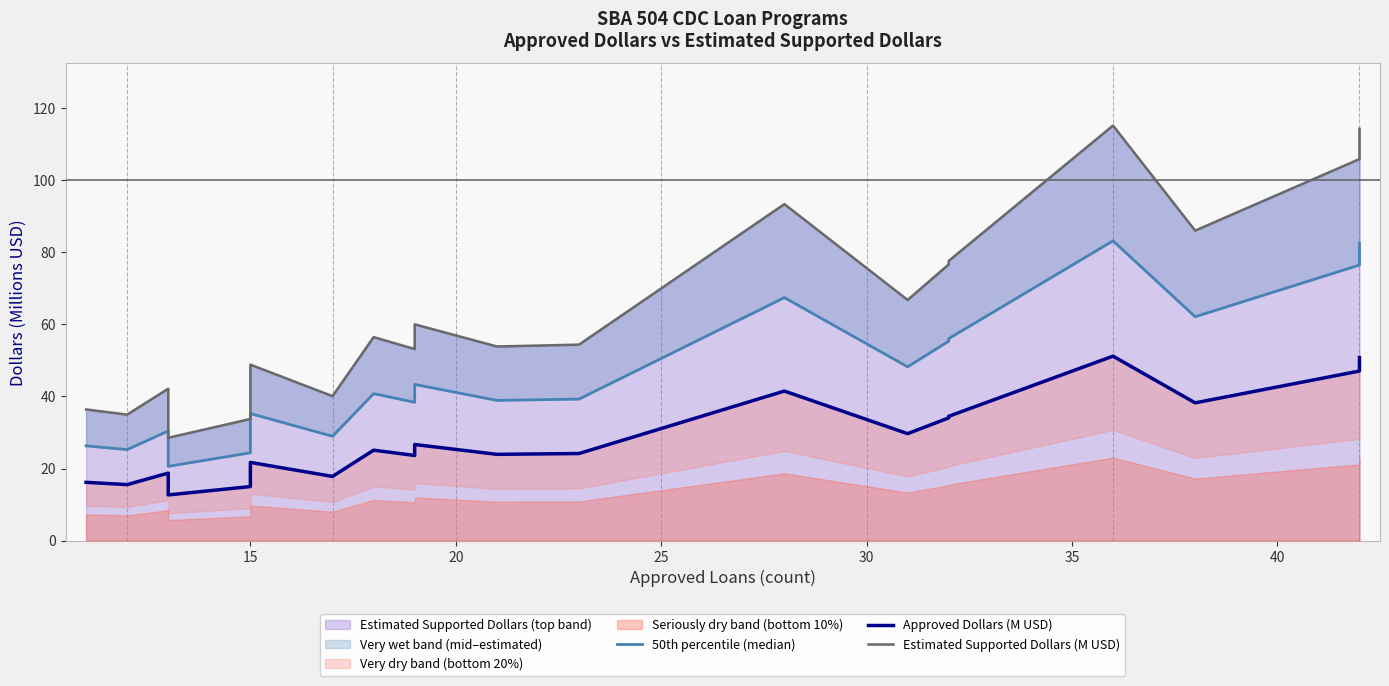

Reading right to left, list all the values displayed in this chart.

50th percentile (median): 82.5	76.5	62.1	83.2	56.0	55.3	48.2	67.4	39.3	38.9	43.3	38.4	40.8	28.9	35.3	24.4	20.6	30.4	25.3	26.3
Approved Dollars (M USD): 50.8	47.0	38.2	51.2	34.5	34.0	29.7	41.5	24.2	23.9	26.7	23.6	25.1	17.8	21.7	15.0	12.7	18.7	15.5	16.2
Estimated Supported Dollars (M USD): 114.3	105.9	86.0	115.2	77.6	76.6	66.8	93.4	54.4	53.9	60.0	53.2	56.5	40.1	48.8	33.8	28.5	42.1	35.0	36.4